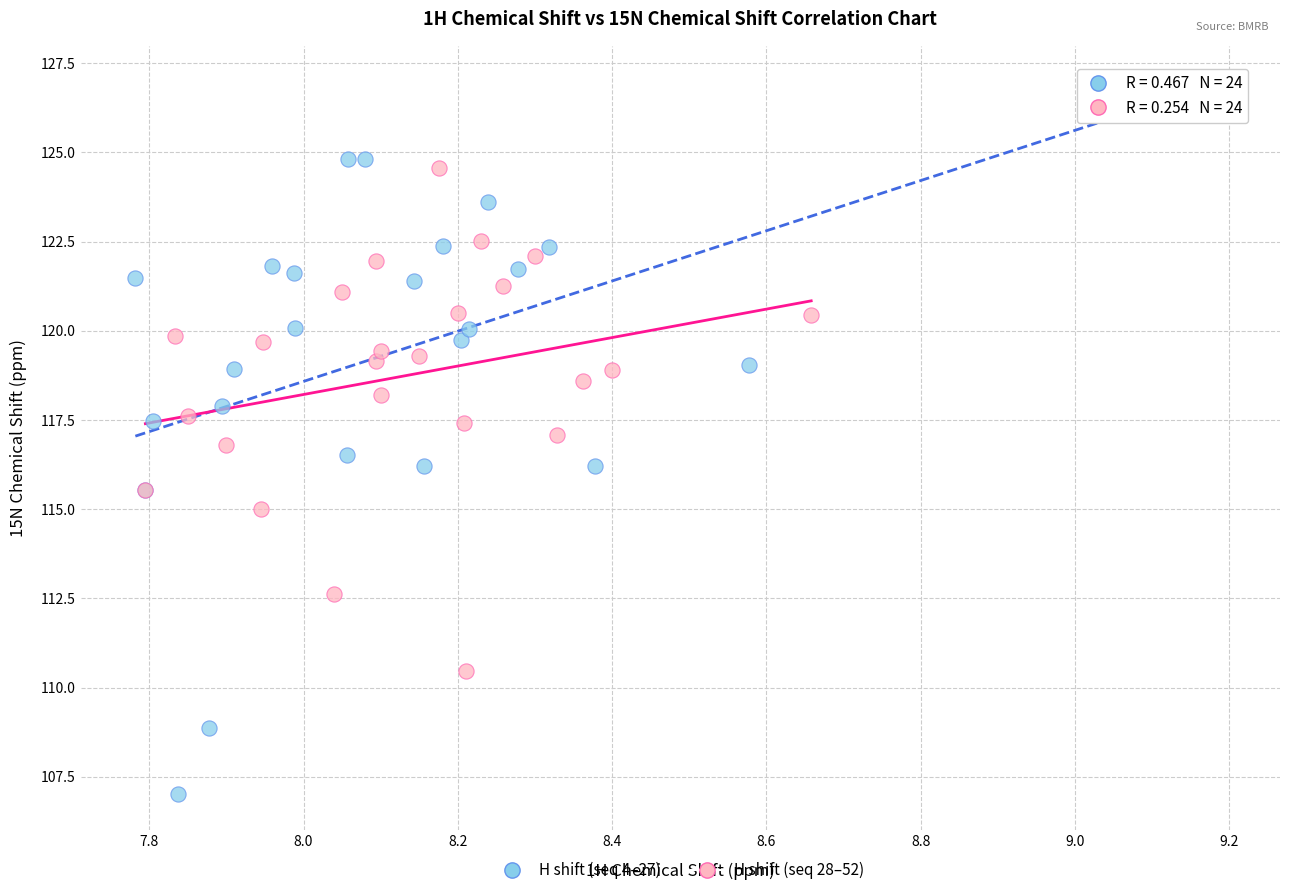

Which series reaches the minimum Y coordinate?

H shift (seq 4–27)